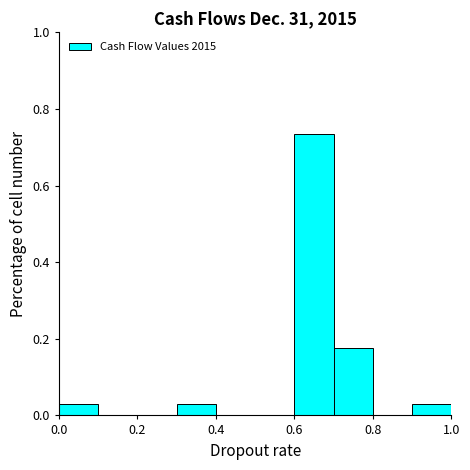

Reading left to right, list every bar in this chart as the range it spans on the x-axis followed by its height. The values are not printed on the chart, so give them approximately, as read against the axis.

0.0 to 0.1: 0.02
0.1 to 0.2: 0
0.2 to 0.3: 0
0.3 to 0.4: 0.02
0.4 to 0.5: 0
0.5 to 0.6: 0
0.6 to 0.7: 0.74
0.7 to 0.8: 0.18
0.8 to 0.9: 0
0.9 to 1.0: 0.02